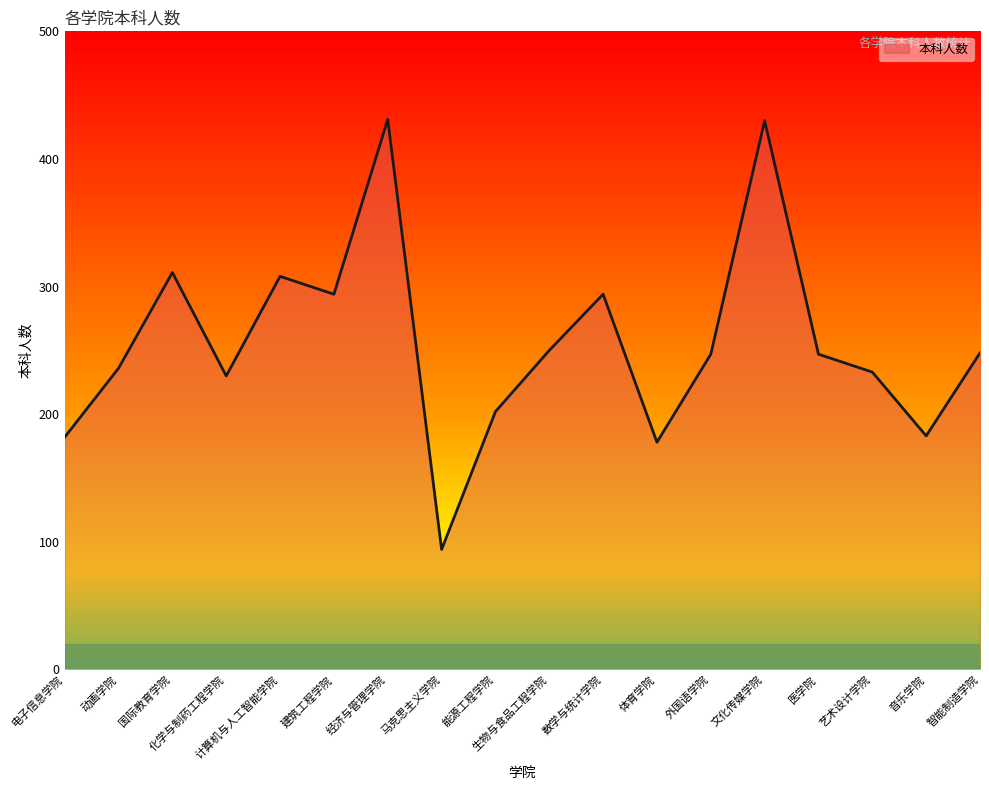

At which category does the chart reach its minimum across all series?

马克思主义学院